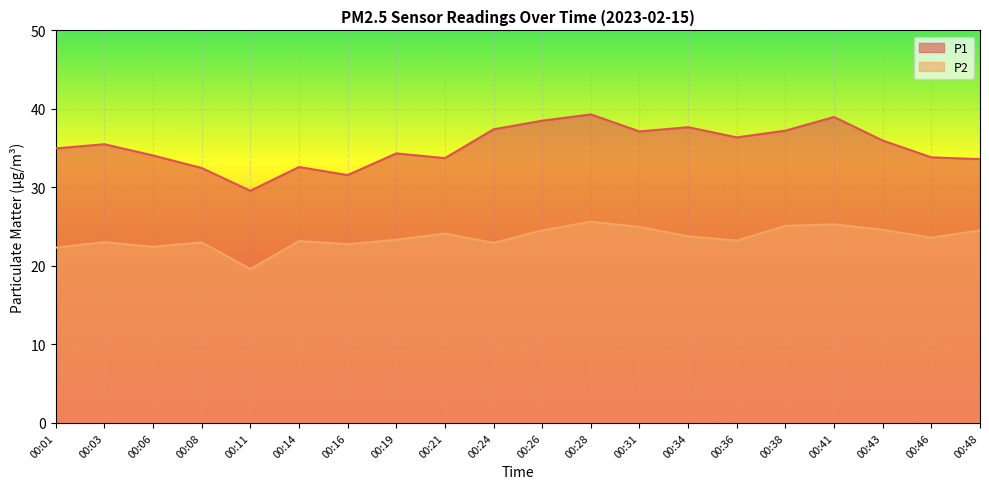

What is the maximum value shown in the chart?

39.3